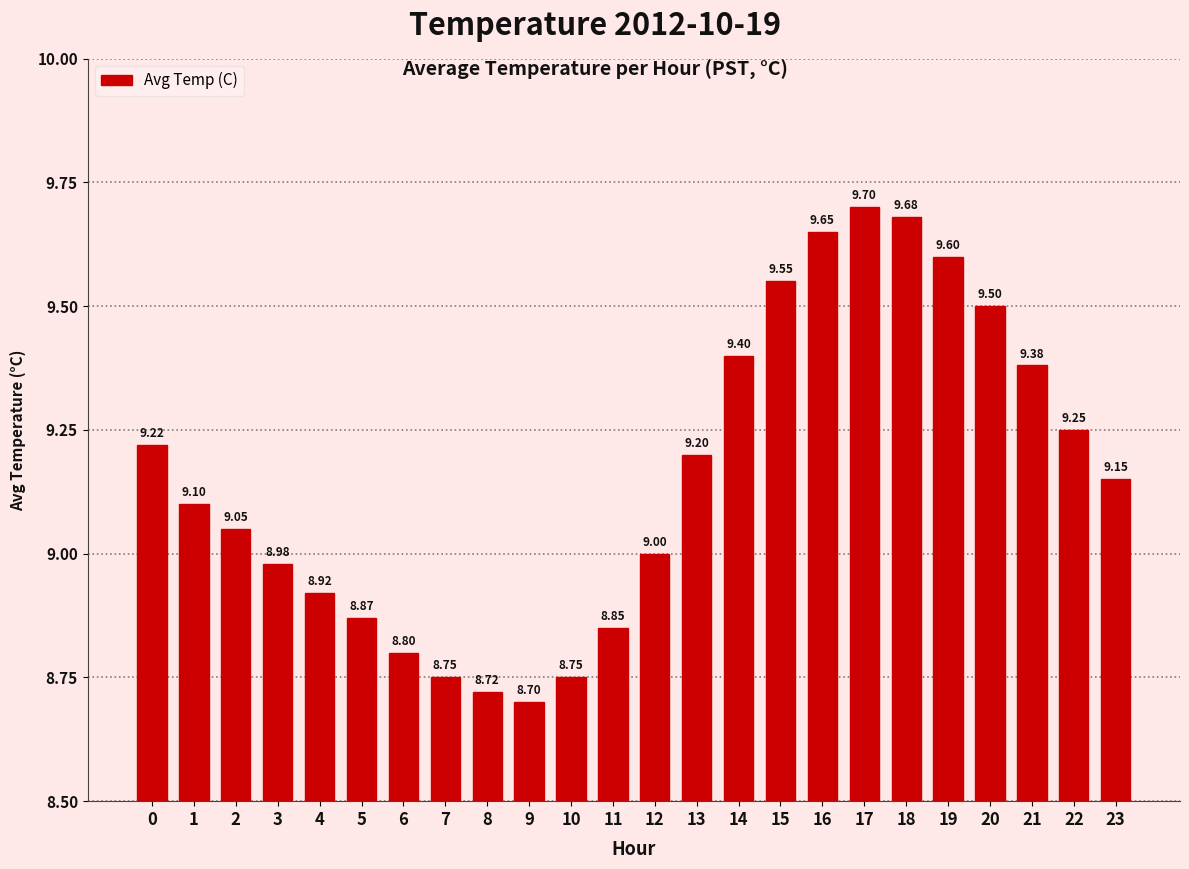

What is the value of the 1st bar from the left?

9.2